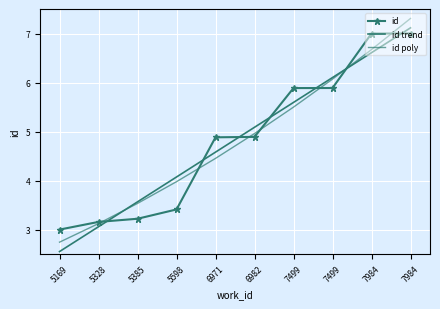

What is the difference between the id trend values at 6982 and 5328?

2.0